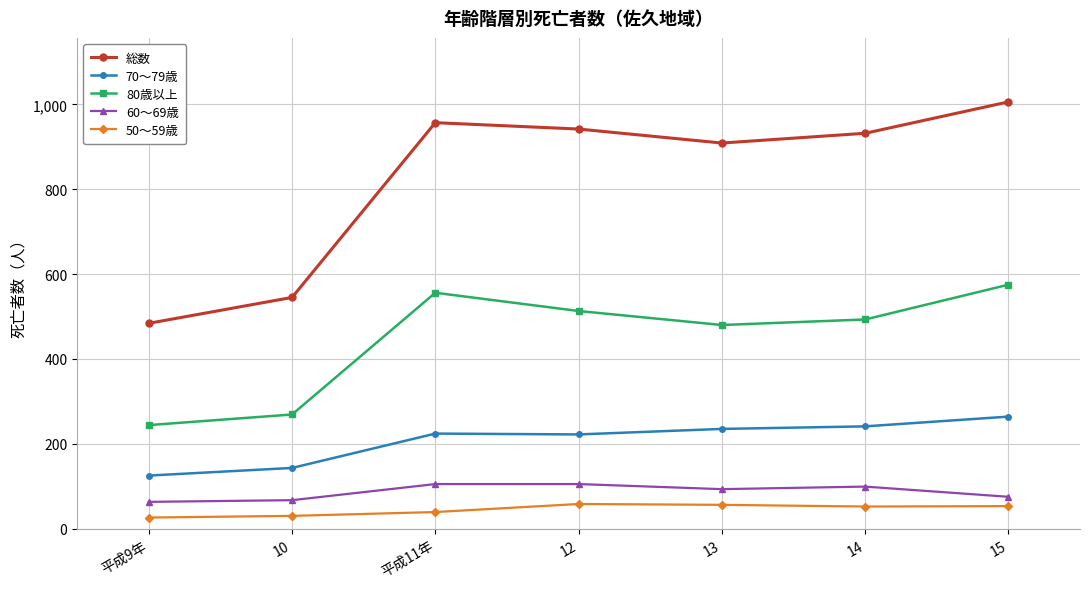

Rank the categories by 80歳以上 value from highest to lowest.

15, 平成11年, 12, 14, 13, 10, 平成9年